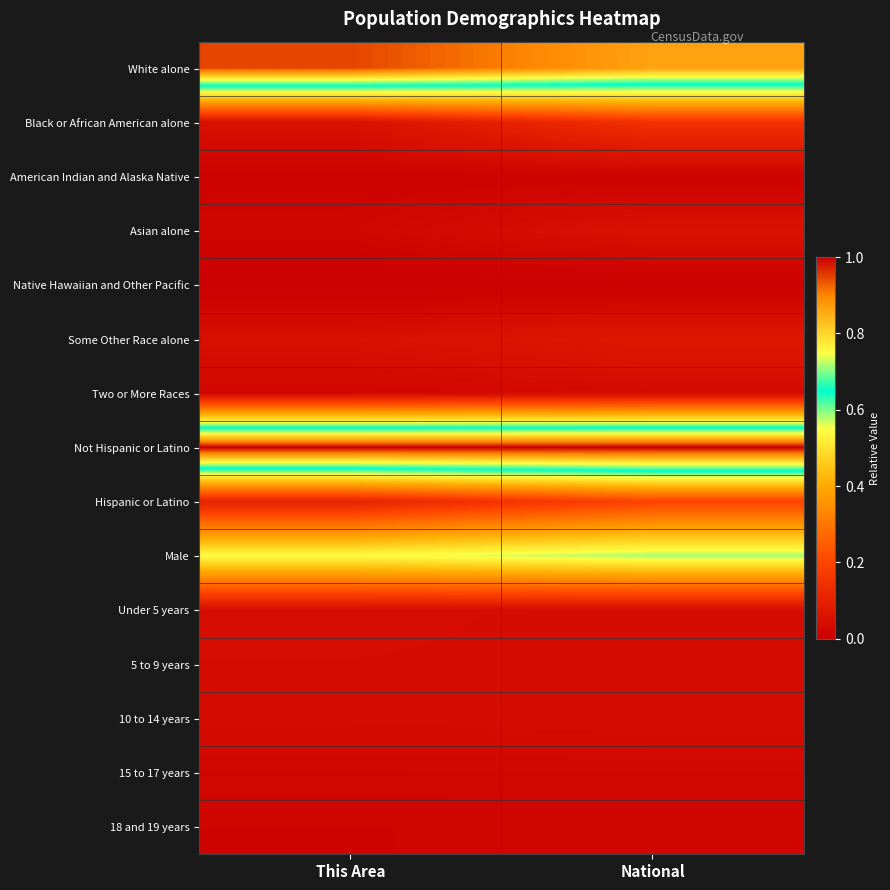

Which has a higher value, National or This Area?

This Area